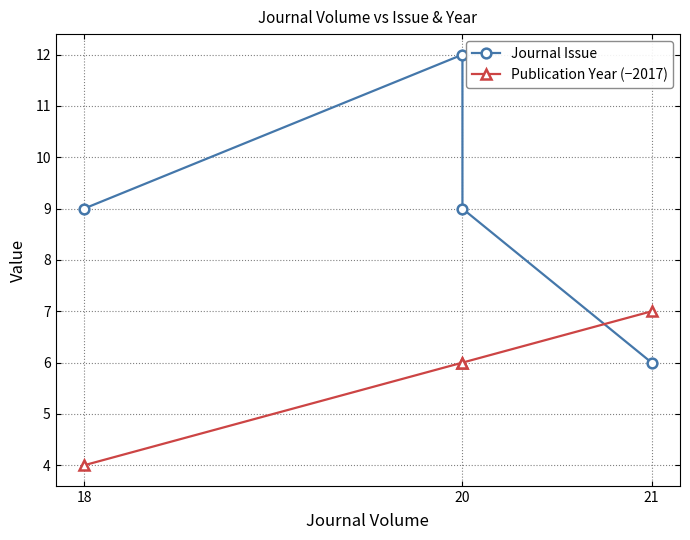

The Publication Year (−2017) series shows 2 at 20. True or false?

False